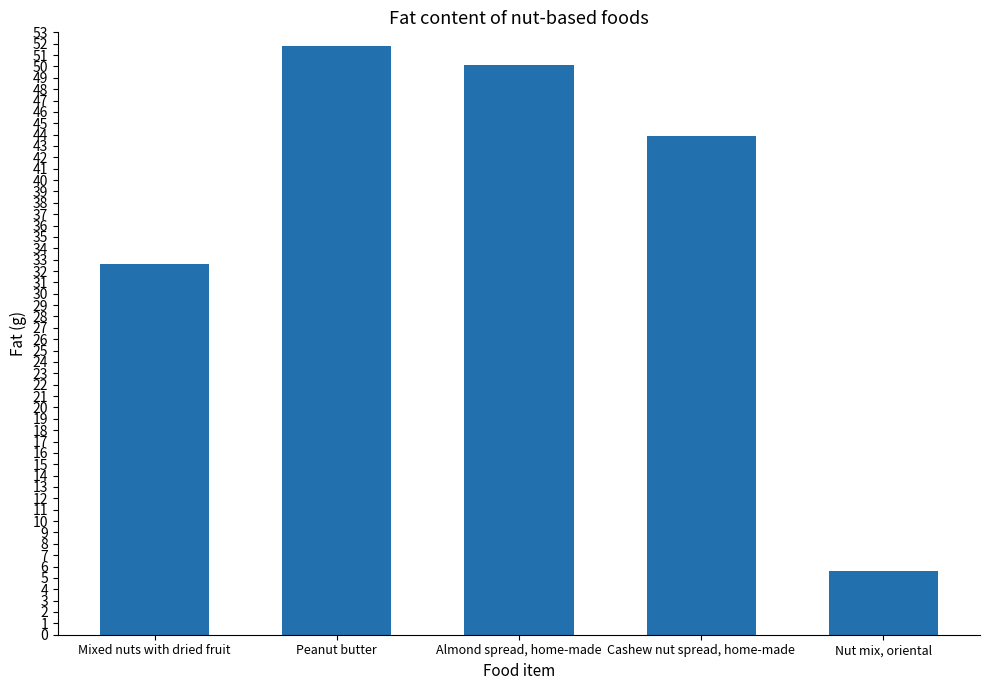

The chart shows a value of 70.7 at Cashew nut spread, home-made. True or false?

False